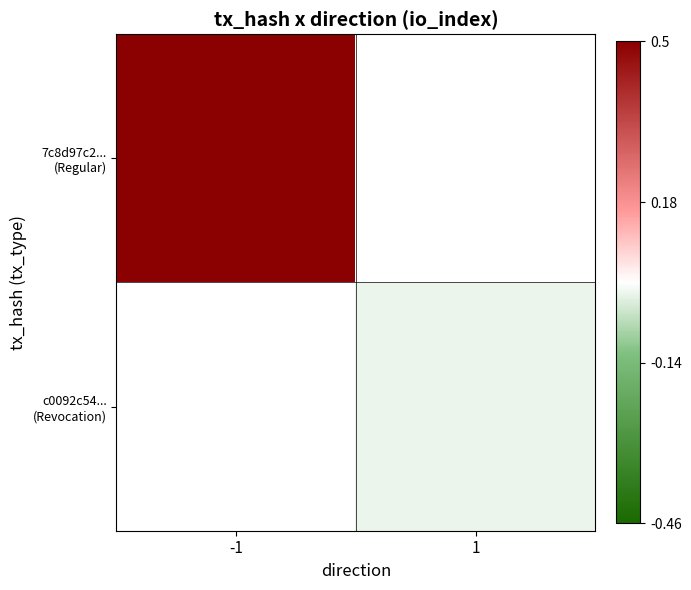

At which category does the chart reach its minimum across all series?

1